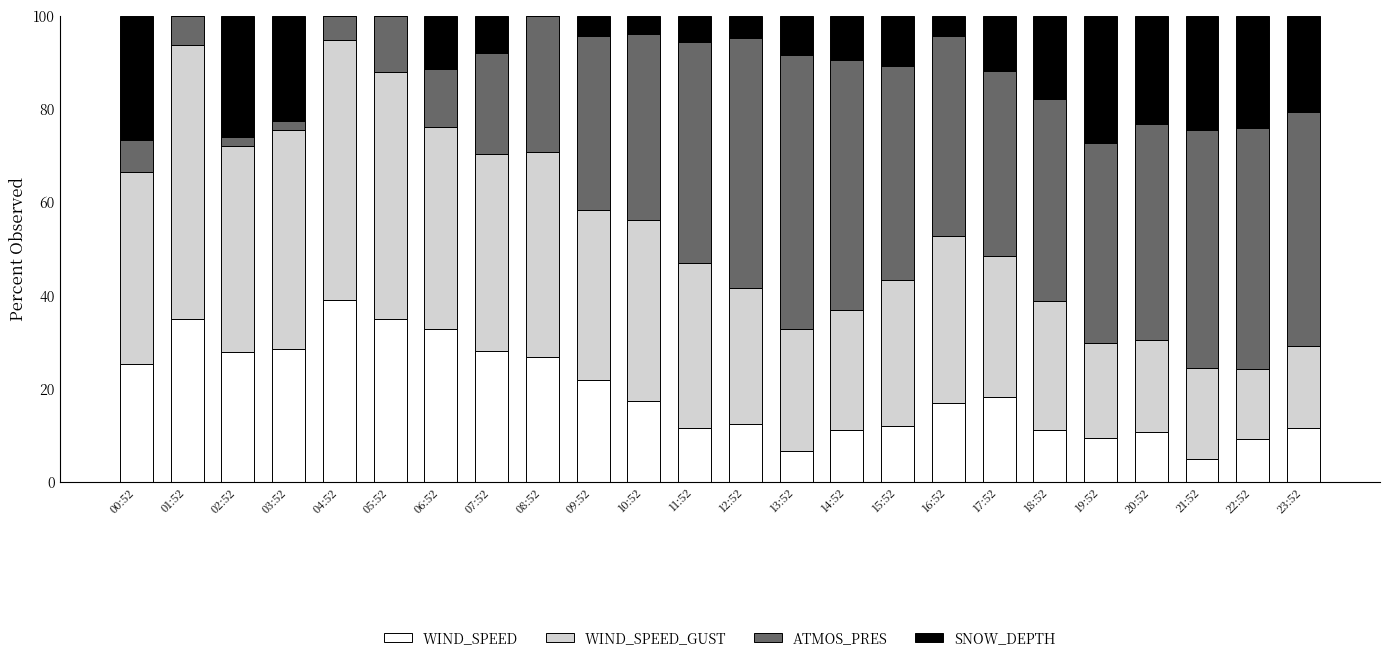

What is the sum of the WIND_SPEED values at 22:52 and 16:52?

26.1